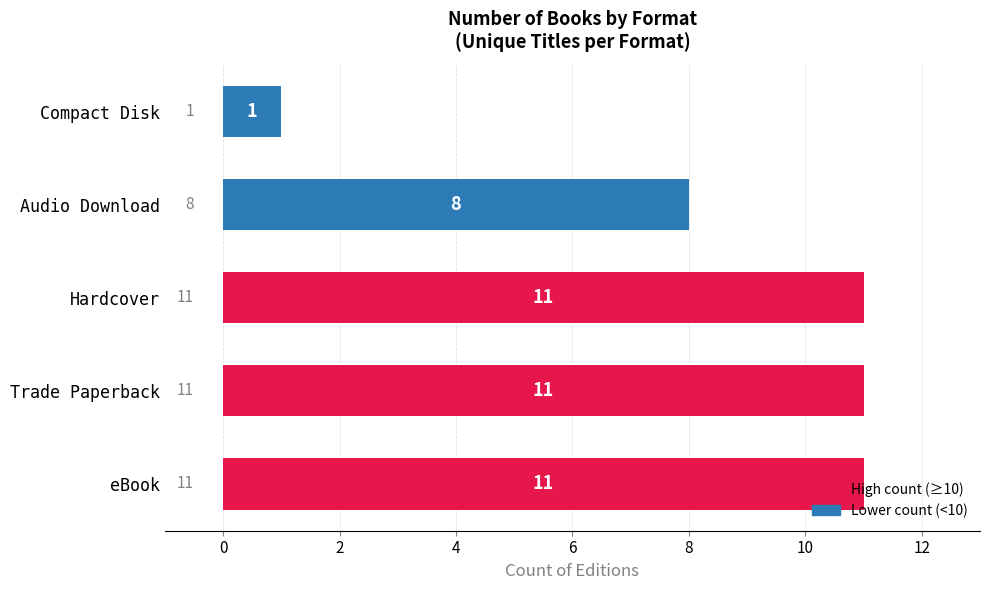

What is the average value?

8